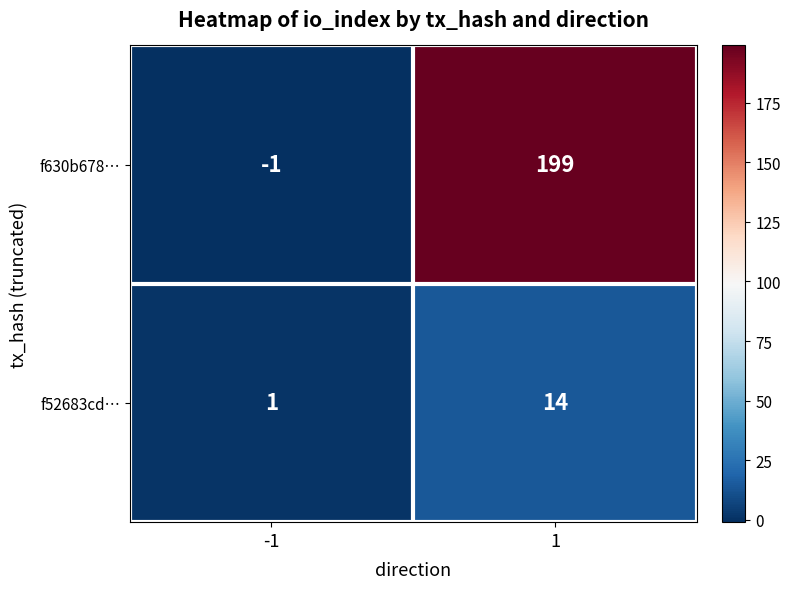

Reading left to right, what are all the values shown in this chart?

f630b678…: -1=-1	1=199
f52683cd…: -1=1	1=14